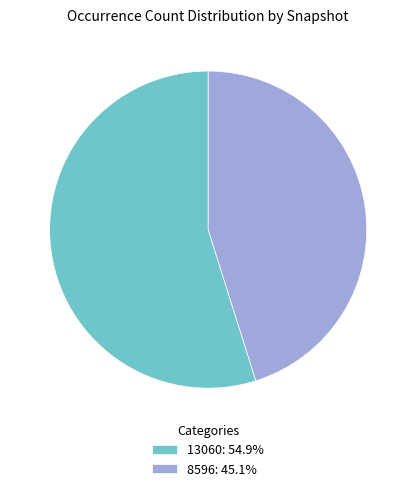

Is the sum of 13060: 54.9% and 8596: 45.1% greater than half?

Yes